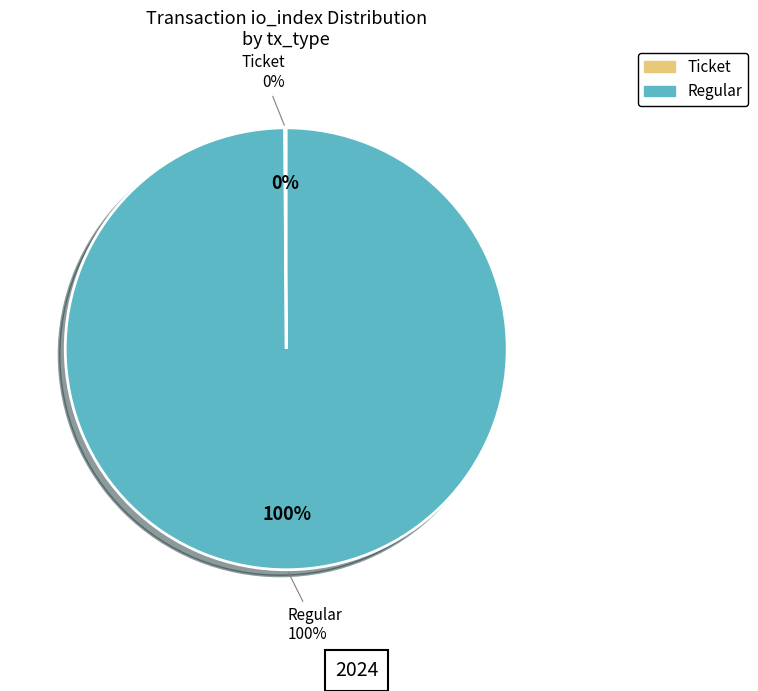

How many slices are in this pie chart?

2